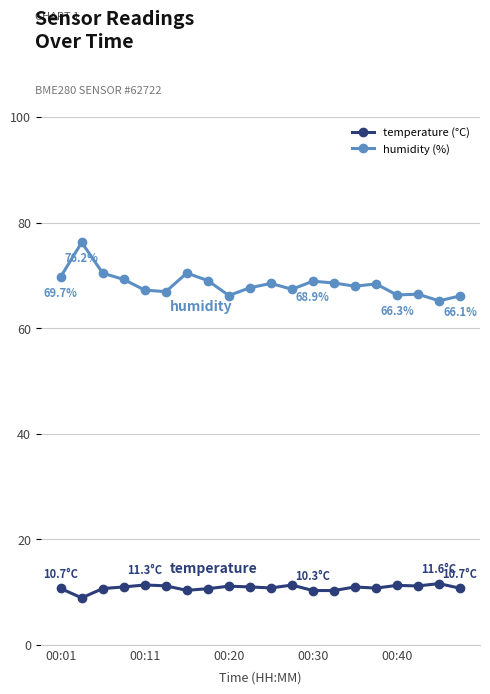

What is the greatest value displayed?

76.2